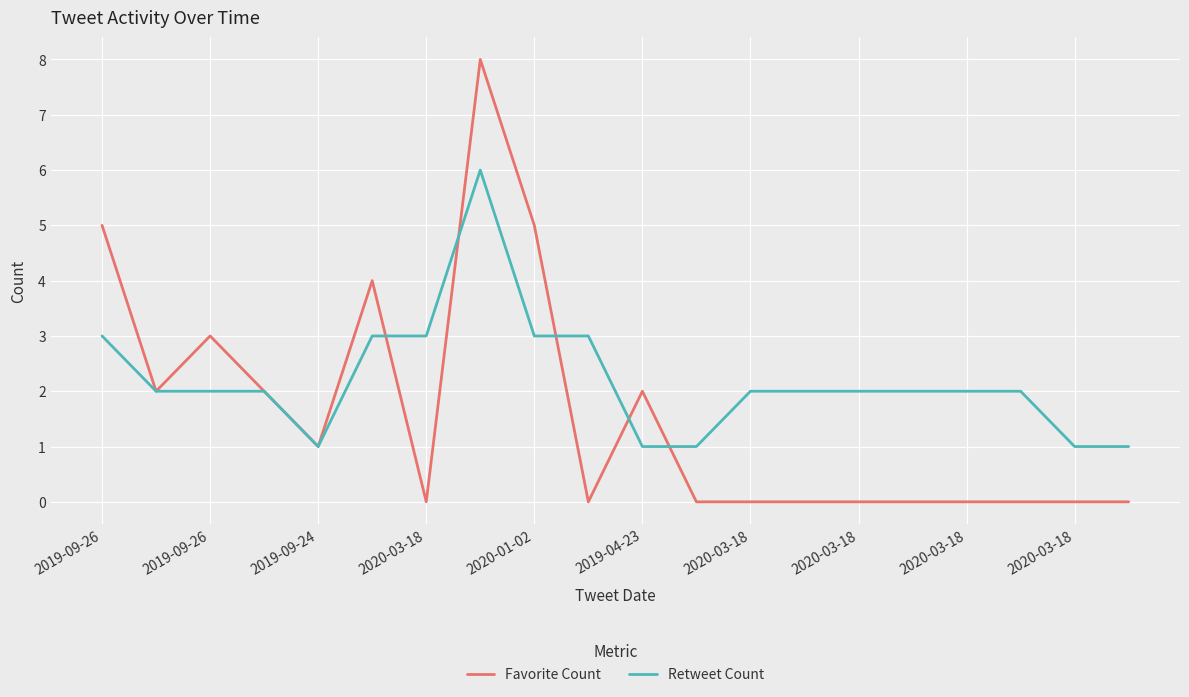

Which series ends up on top after the final intersection of Retweet Count and Favorite Count?

Retweet Count